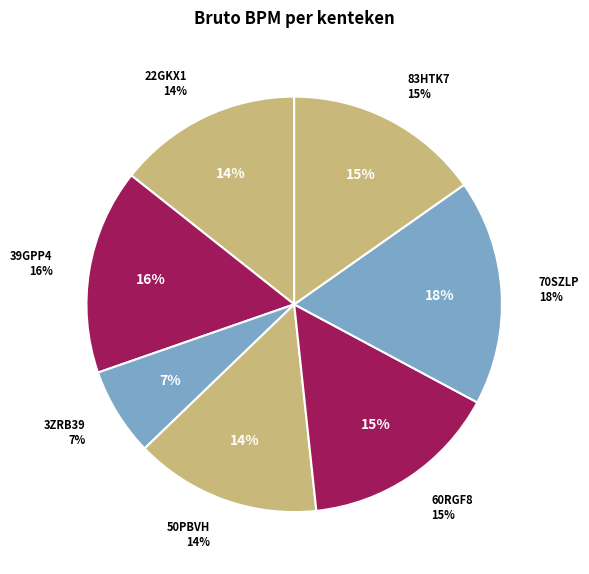

Rank the categories by value from lowest to highest.

3ZRB39, 22GKX1, 50PBVH, 83HTK7, 60RGF8, 39GPP4, 70SZLP